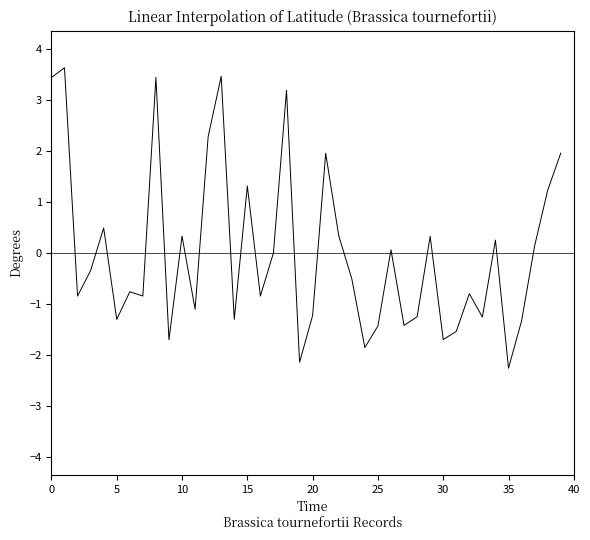

What is the maximum value shown in the chart?

3.6